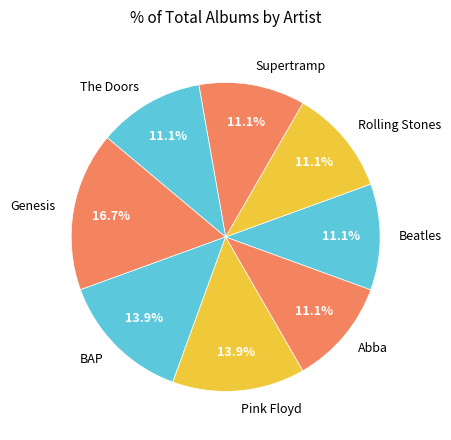

True or false: The Doors accounts for 11% of the total.

True